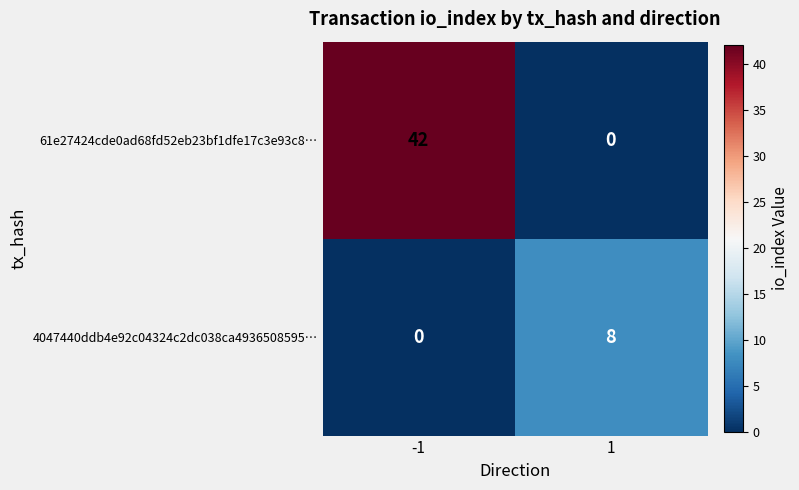

Reading right to left, extract all data points from this chart.

61e27424cde0ad68fd52eb23bf1dfe17c3e93c8…: 0	42
4047440ddb4e92c04324c2dc038ca4936508595…: 8	0